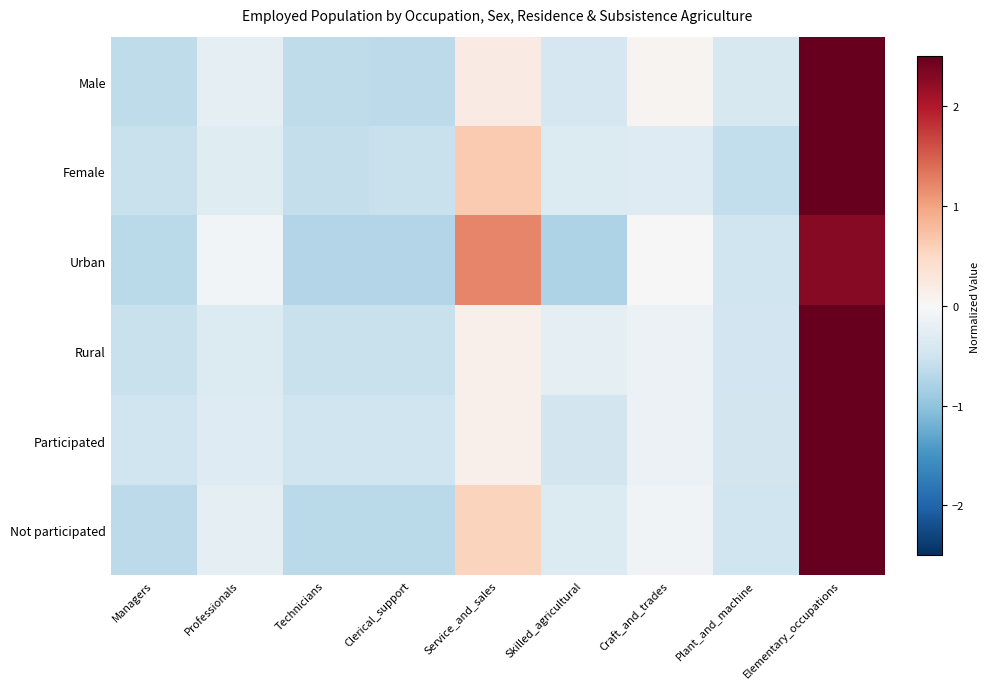

List the series in order of their peak value, highest first.

Participated, Rural, Male, Not participated, Female, Urban